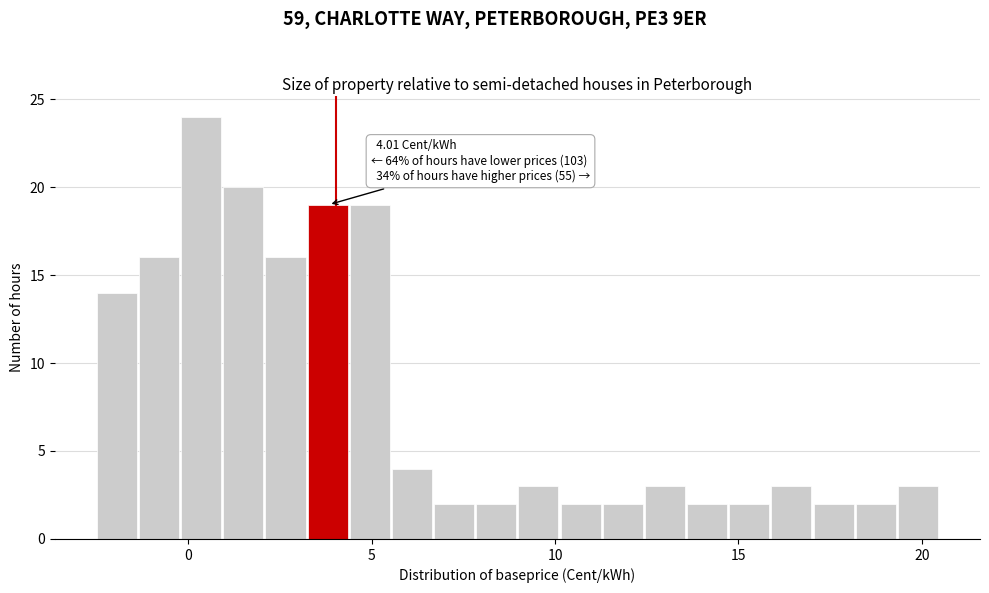

Read against the x-axis, roughly where is the centre of the tallest bar?

0.5